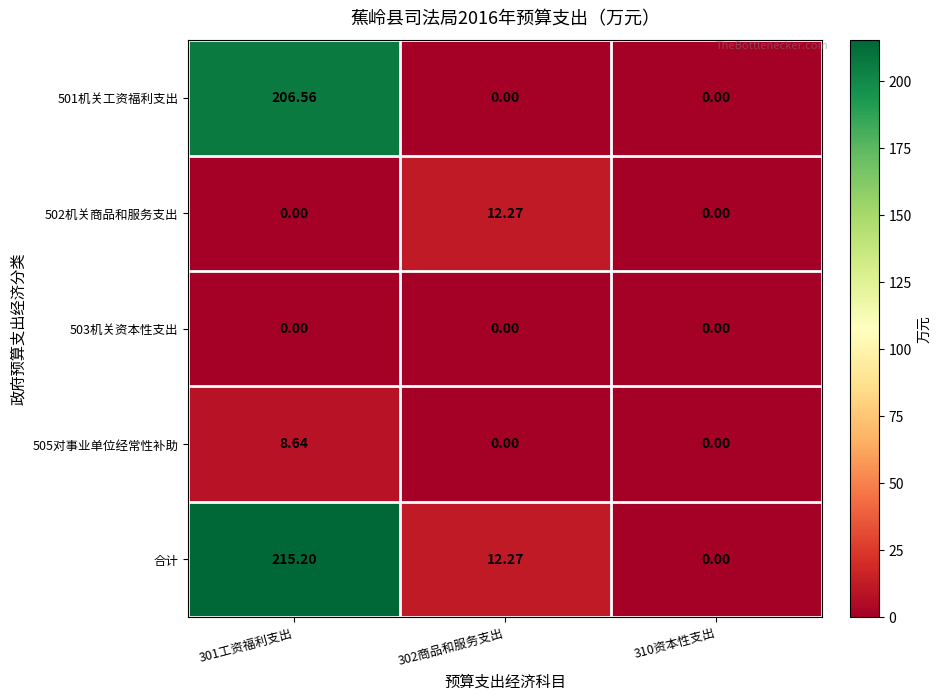

Which series has the largest range (max minus min)?

合计